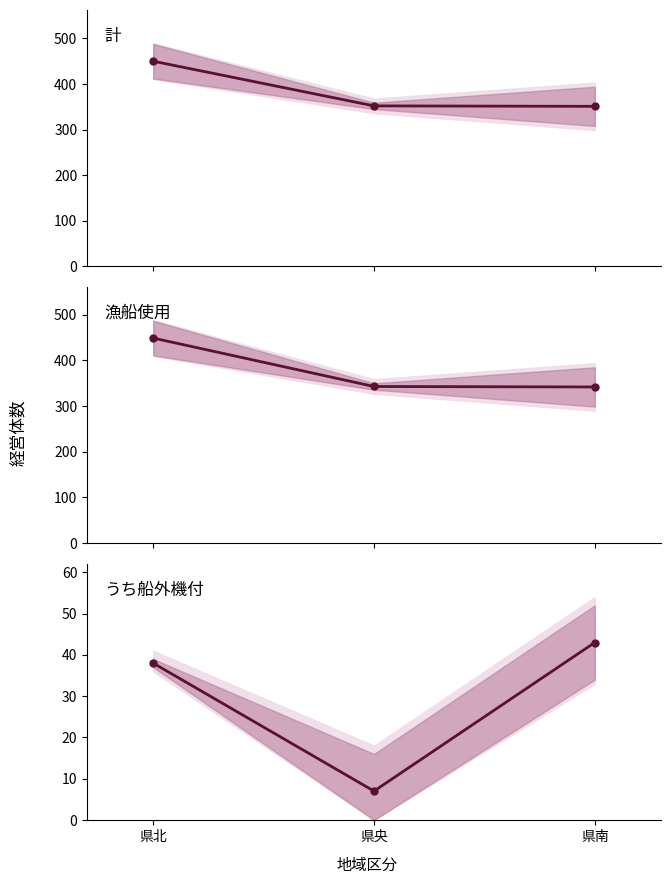

What position from the left is 県北?

1